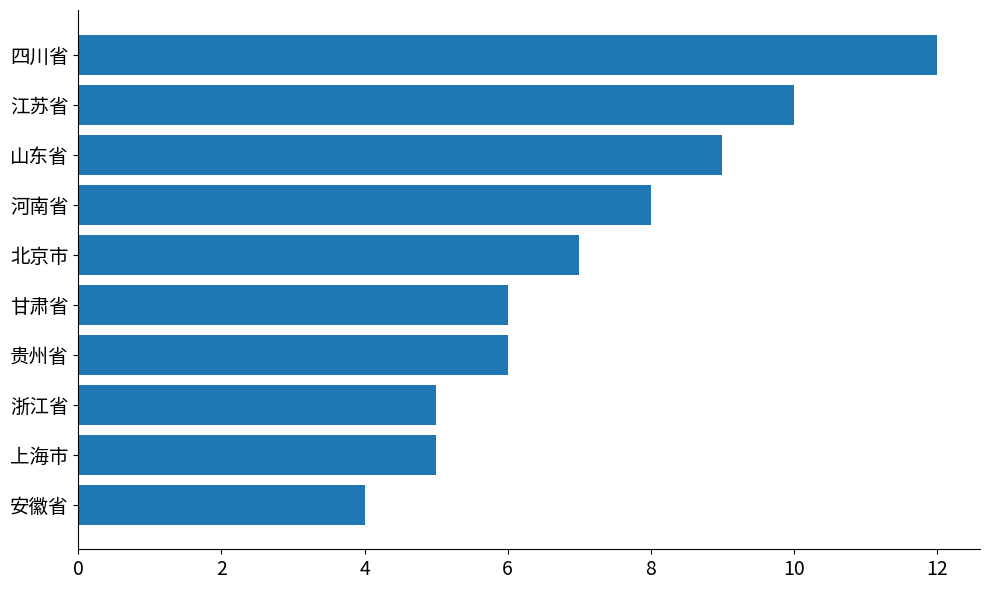

The value at 山东省 is 12. True or false?

False